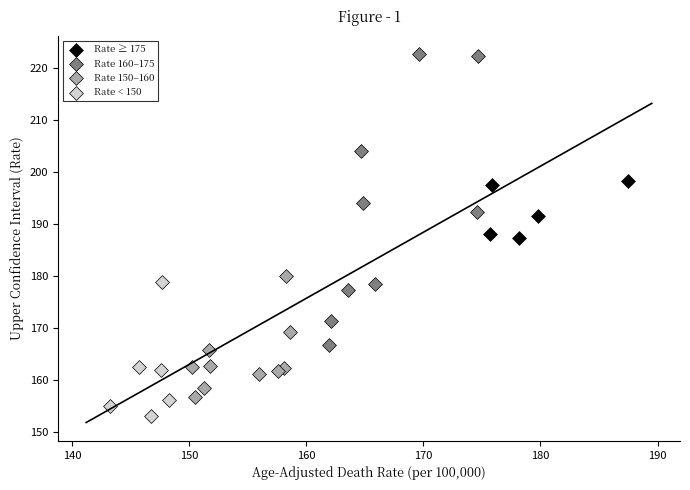

Which series has the largest Y range (max minus min)?

Rate 160–175